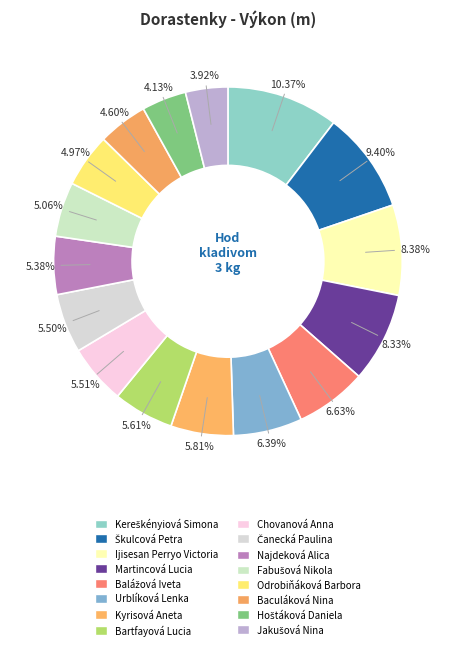

Count the number of slices in the pie.

16